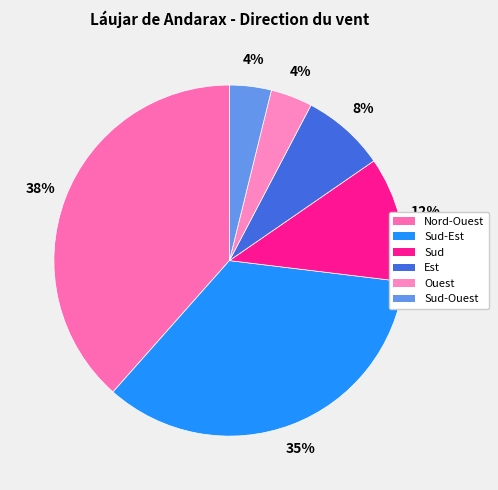

Is there any slice that represents more than half of the pie?

No